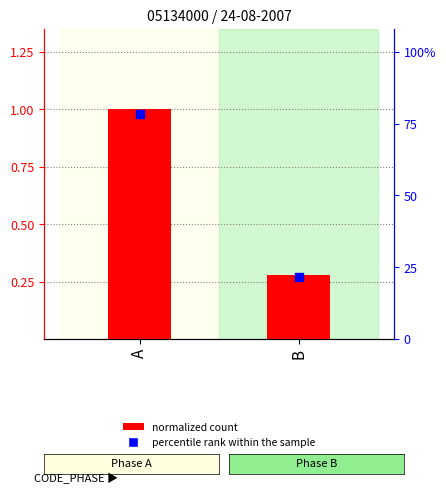

What is the total value across all series at A?

79.3